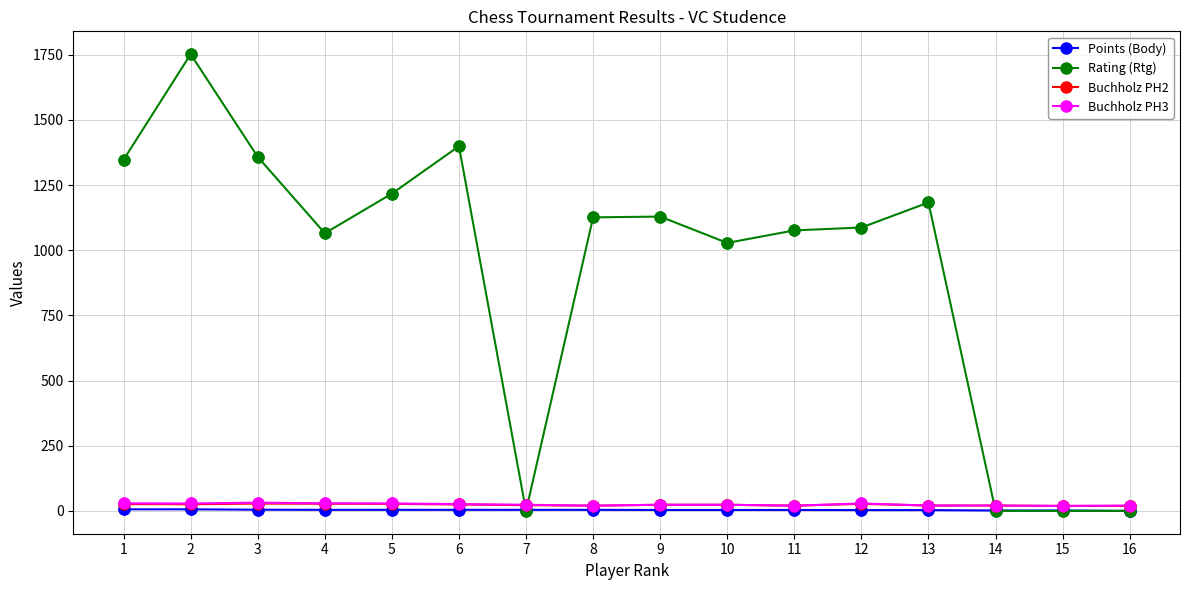

Between 11 and 15, which series saw the biggest shift?

Rating (Rtg)